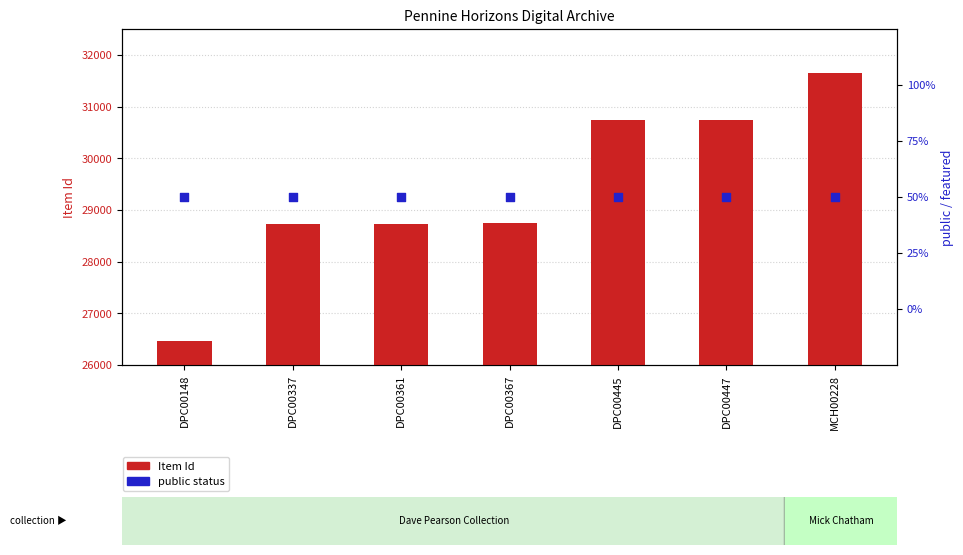

At which category is the sum across all series the highest?

MCH00228